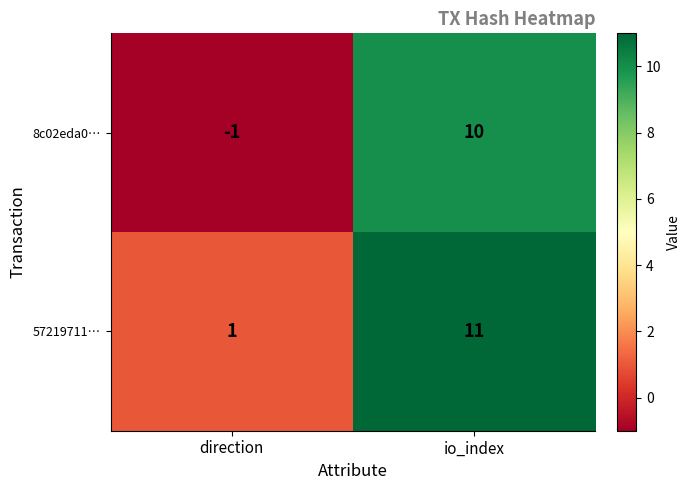

True or false: 57219711… has a value of 11 at io_index.

True